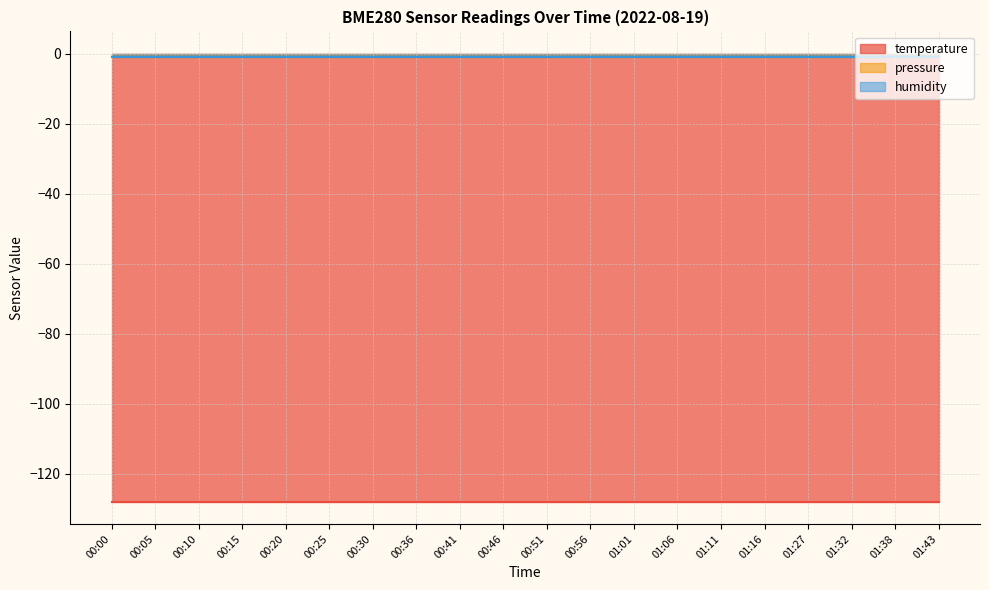

The humidity series shows -1 at 00:51. True or false?

True